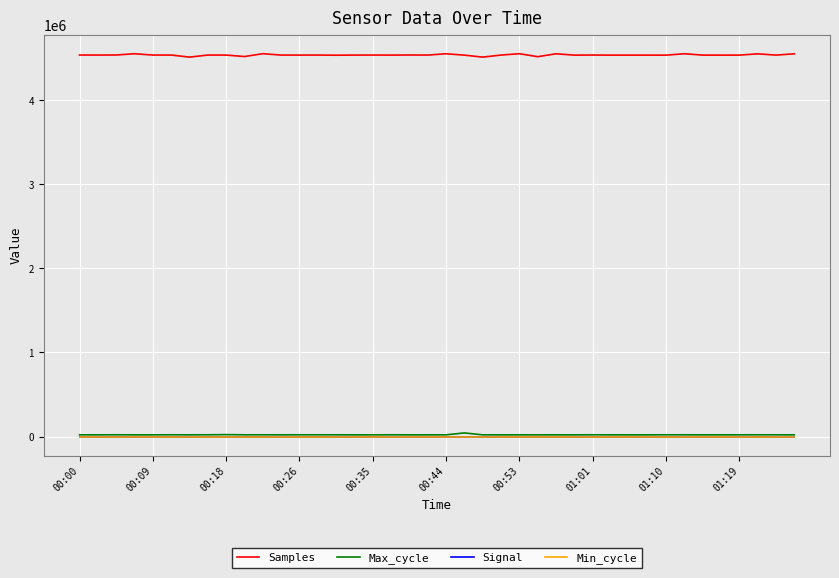

Does the chart have visible grid lines?

Yes